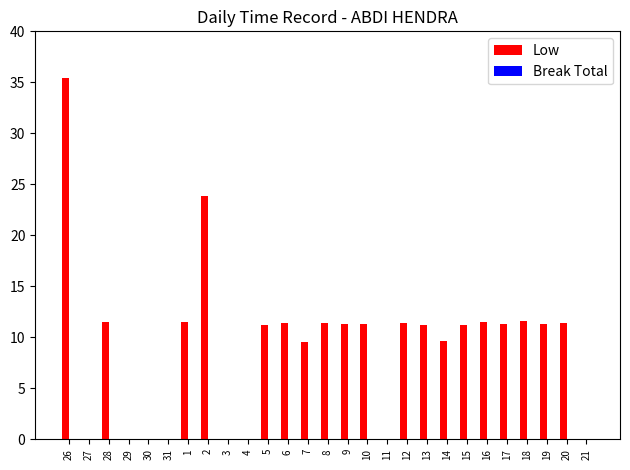

What is the maximum value shown in the chart?

35.4